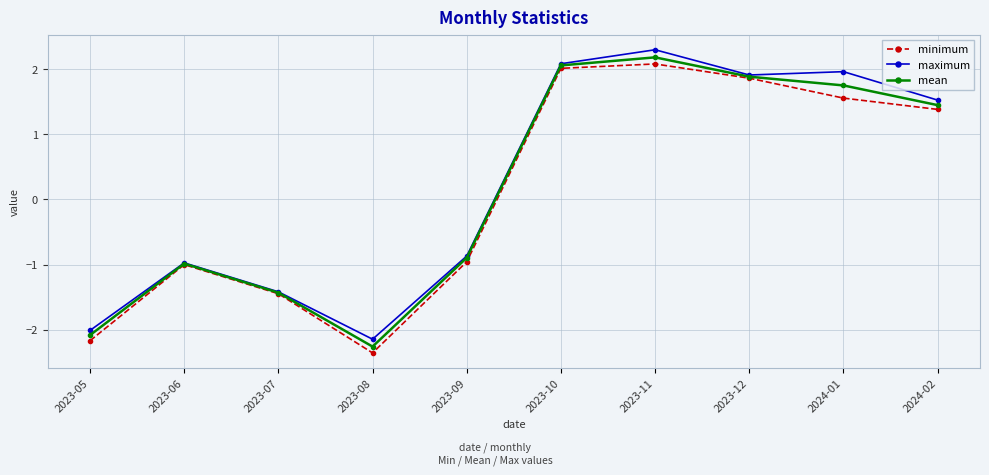

At how many categories does at least one series exceed 0?

5